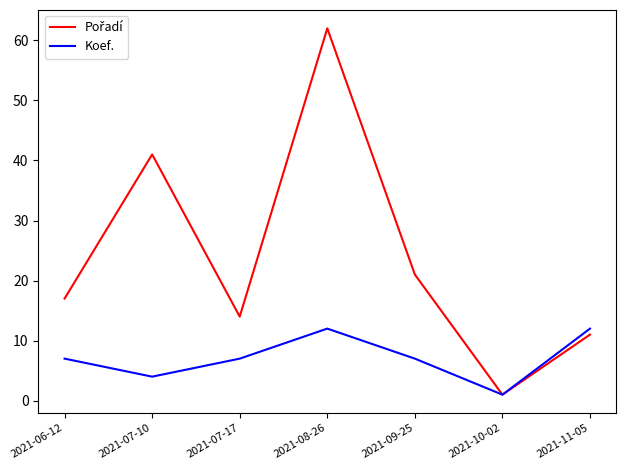

How many series are shown in this chart?

2